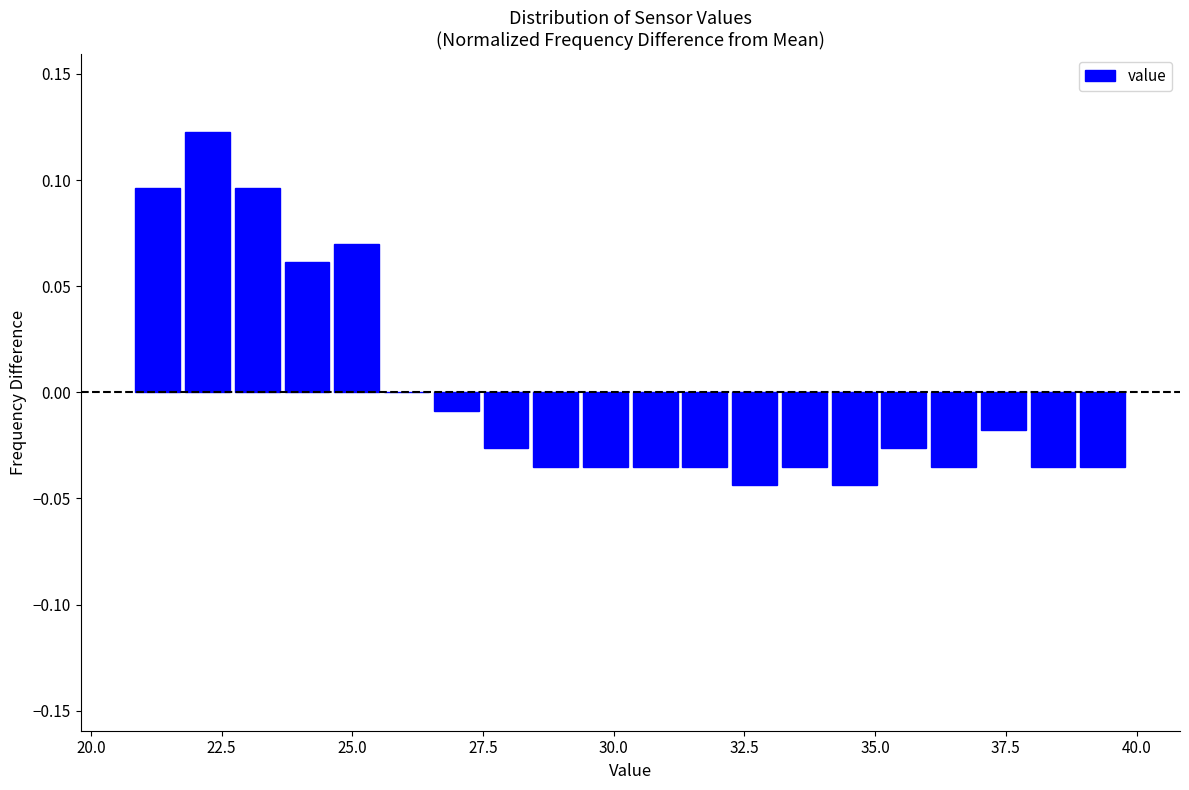

Around what value on the x-axis is the tallest bar? Give the approximate position of its centre, as read against the axis.

22.0